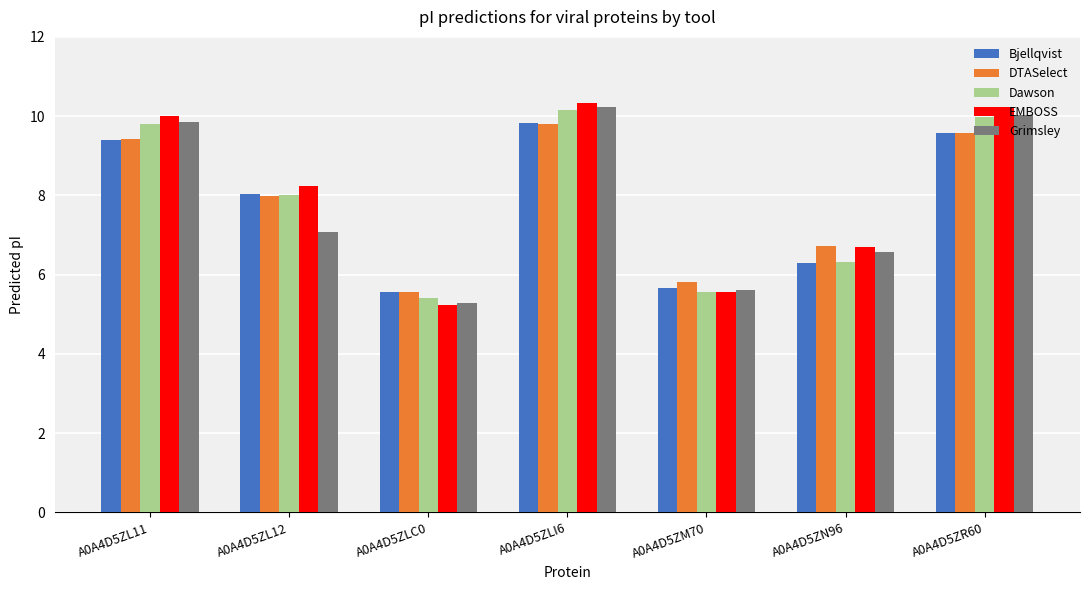

How many bars are there in each group?

5